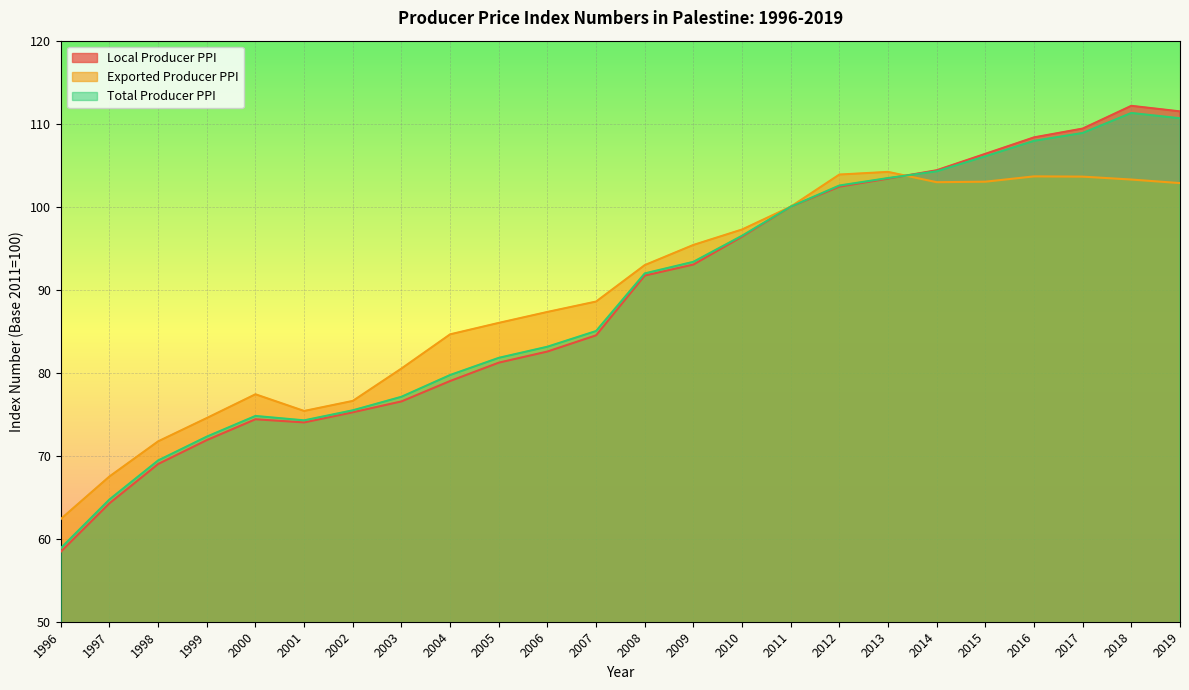

True or false: Exported Producer PPI has more than 2 interior local peaks.

True